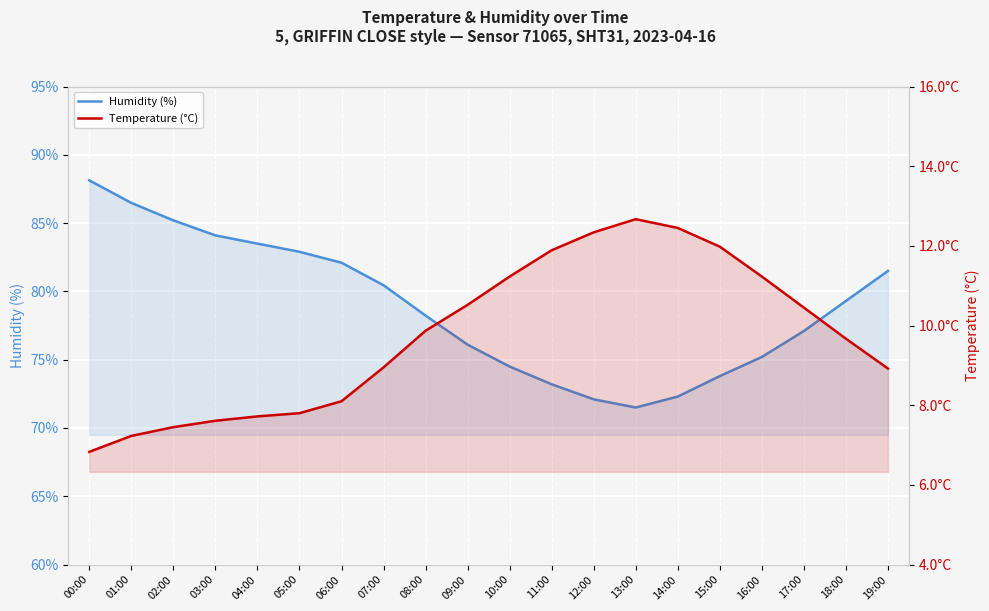

What is the maximum value for Temperature (°C)?

12.7